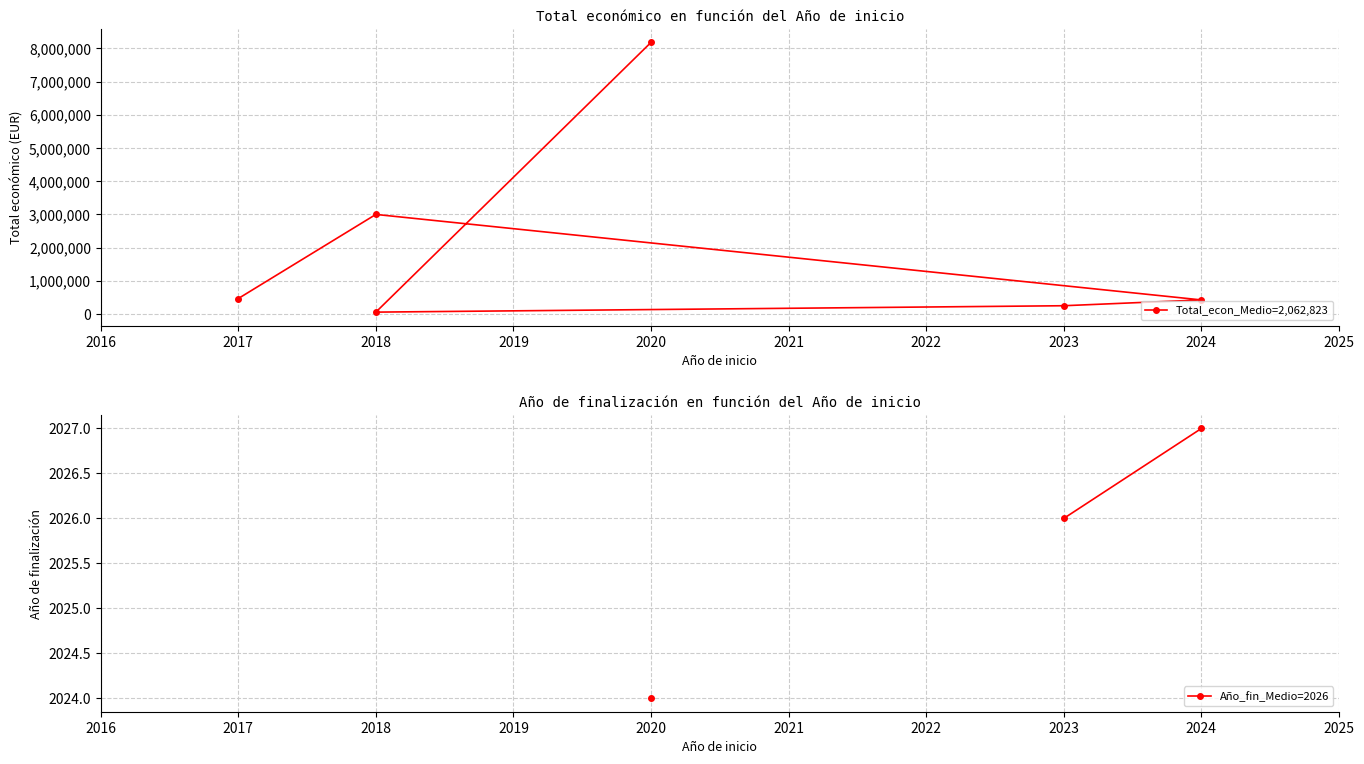

What is the value of the Total económico point at the 2nd from the left?

57500.0